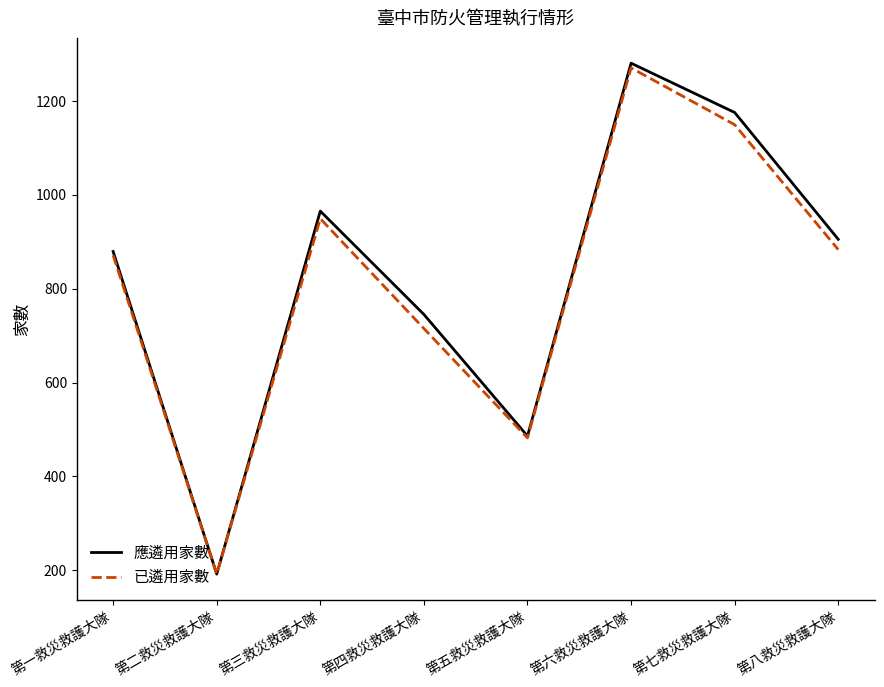

How many interior local valleys does the 應遴用家數 series have?

2